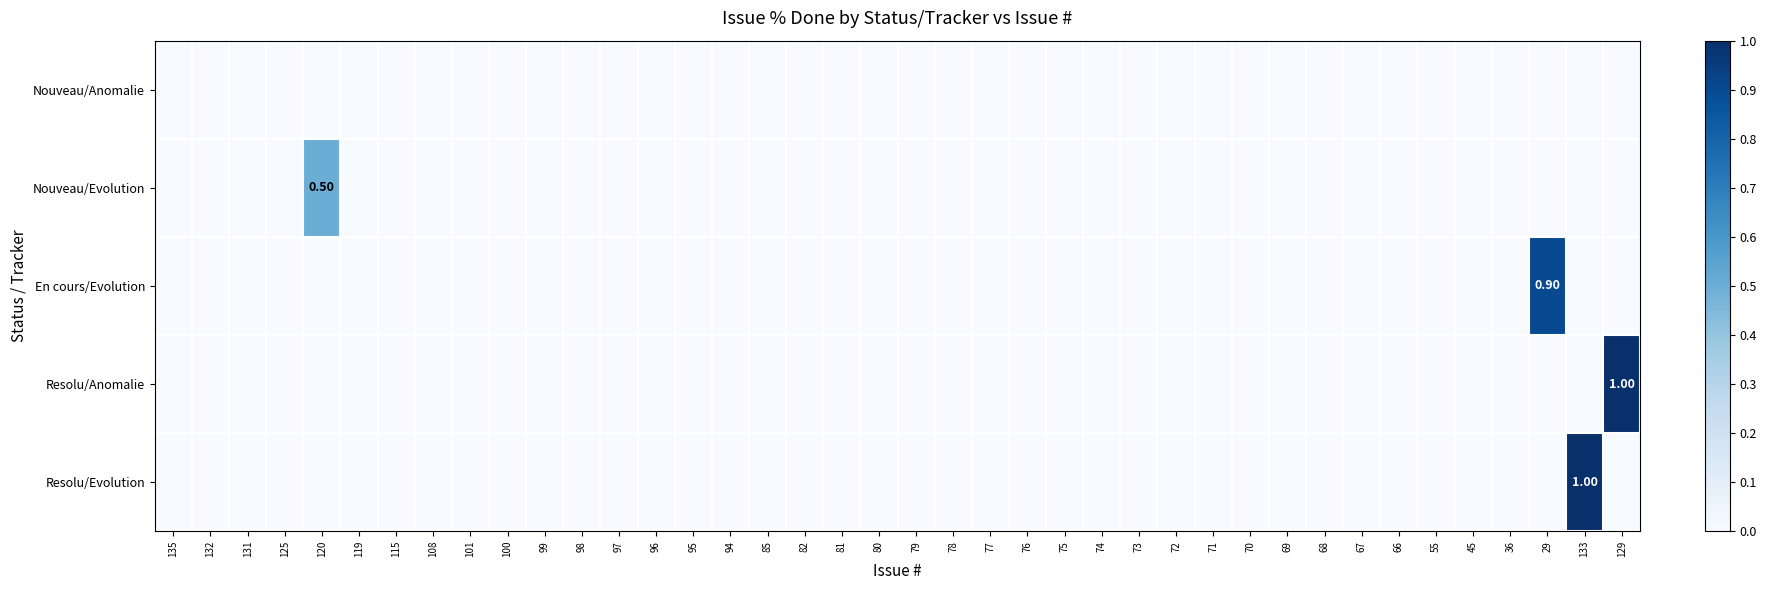

Which label corresponds to the largest value in the chart?

129